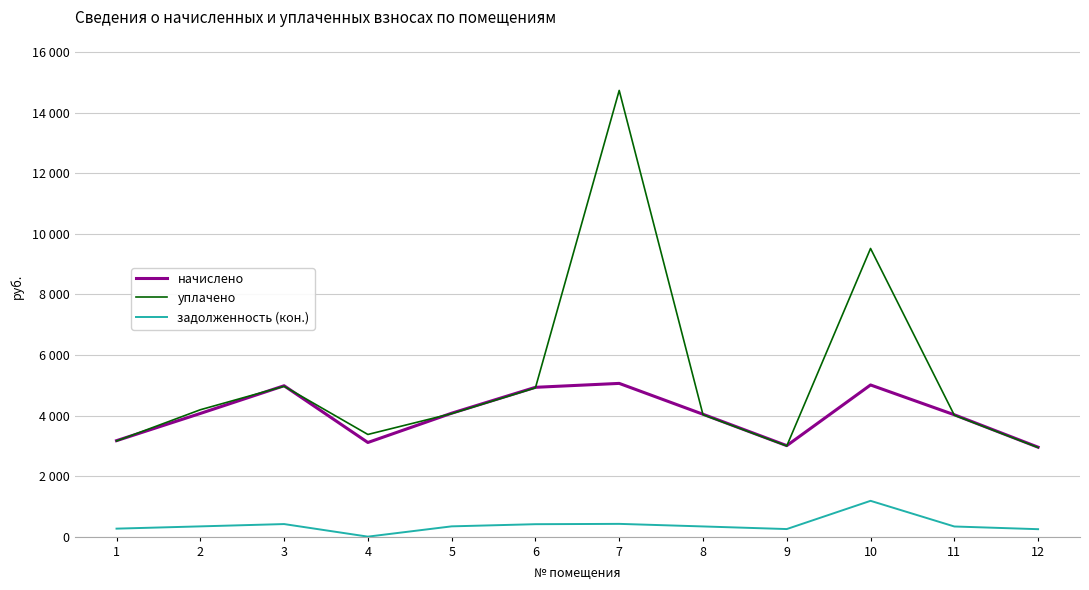

True or false: задолженность (кон.) and уплачено cross at least once.

False